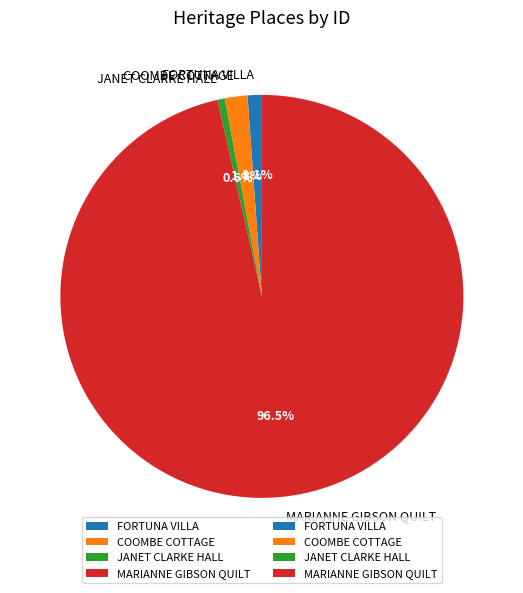

What percentage is the FORTUNA VILLA slice, to the nearest percent?

1%